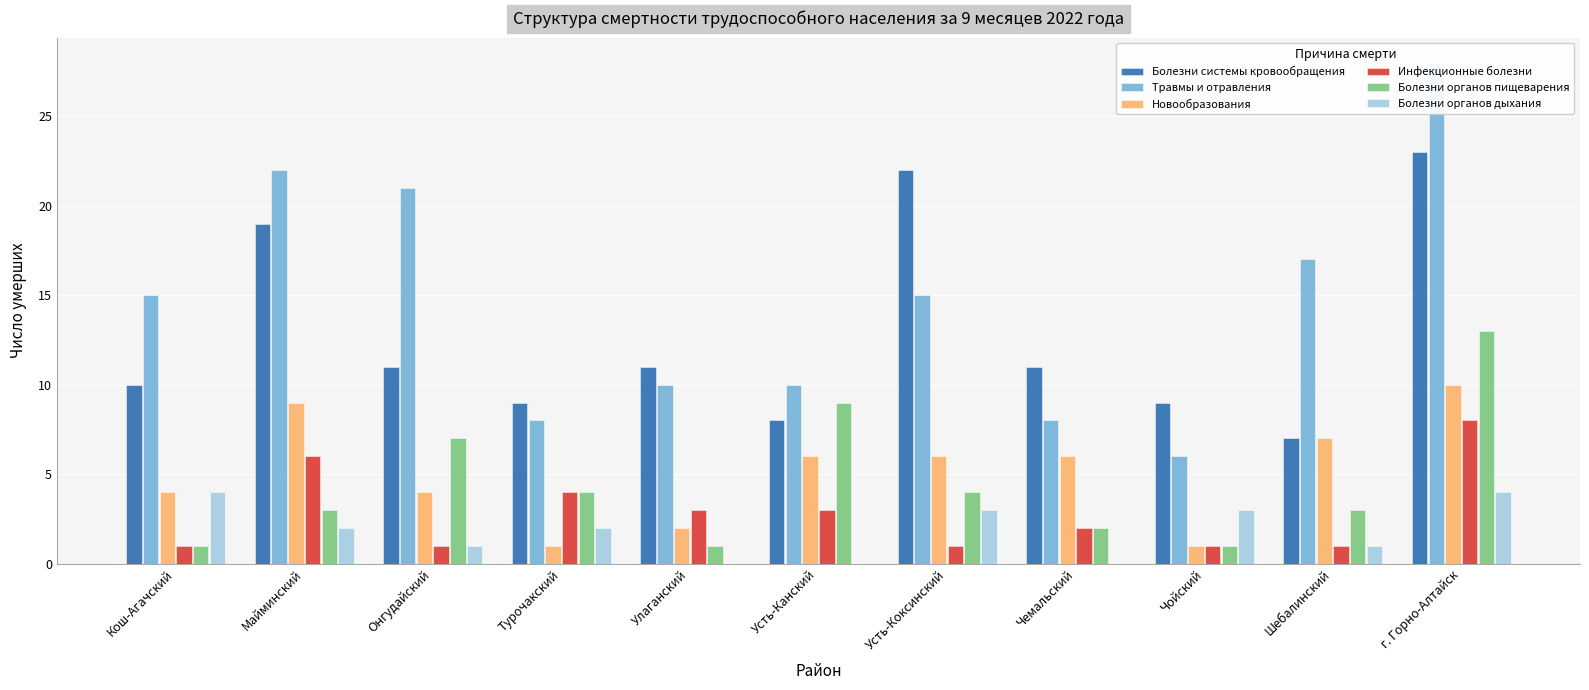

How many data points in Болезни органов пищеварения are above 3?

5